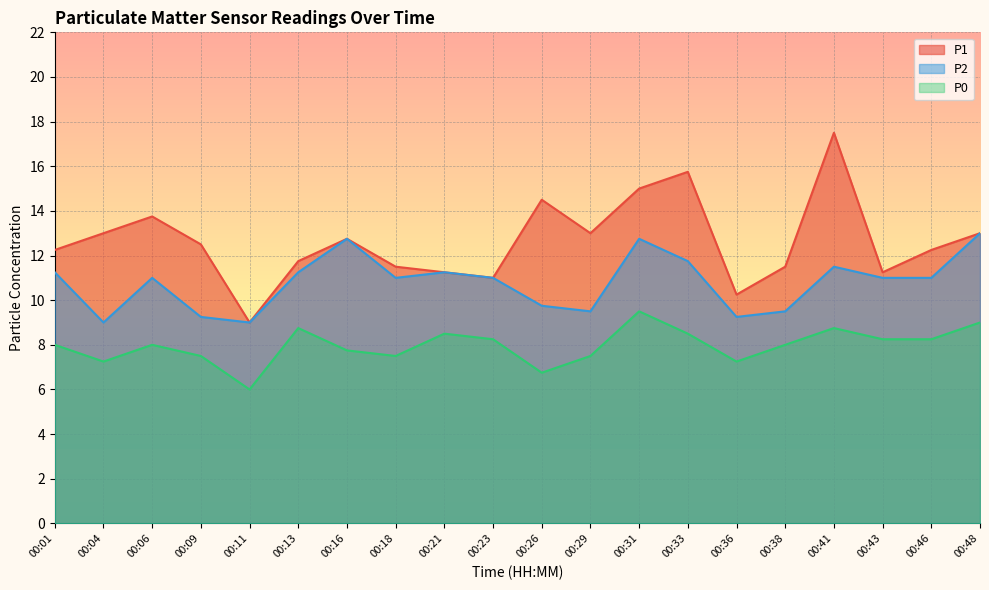

True or false: P2 has more than 2 interior local peaks.

True